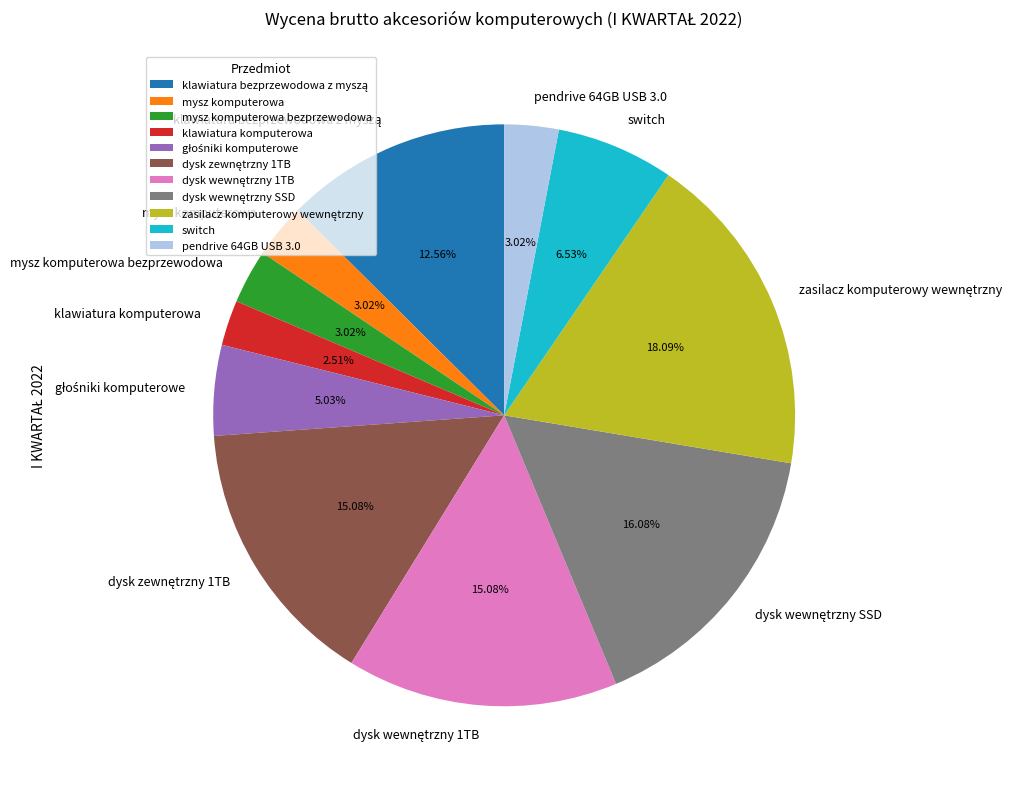

Which category has the smallest portion of the pie?

klawiatura komputerowa